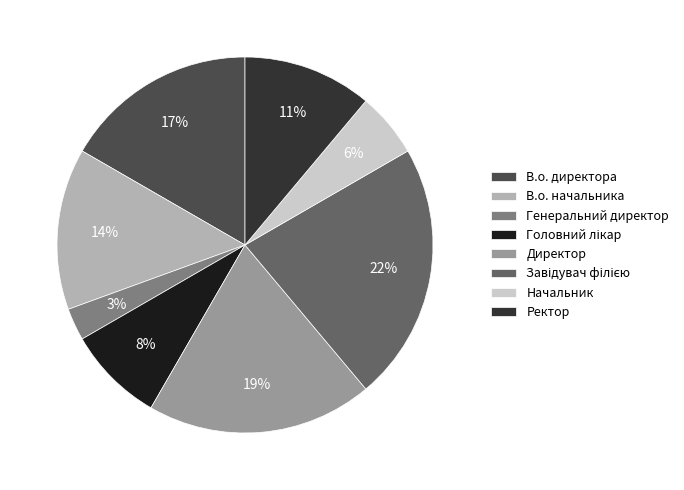

Which slice is the smallest?

Генеральний директор